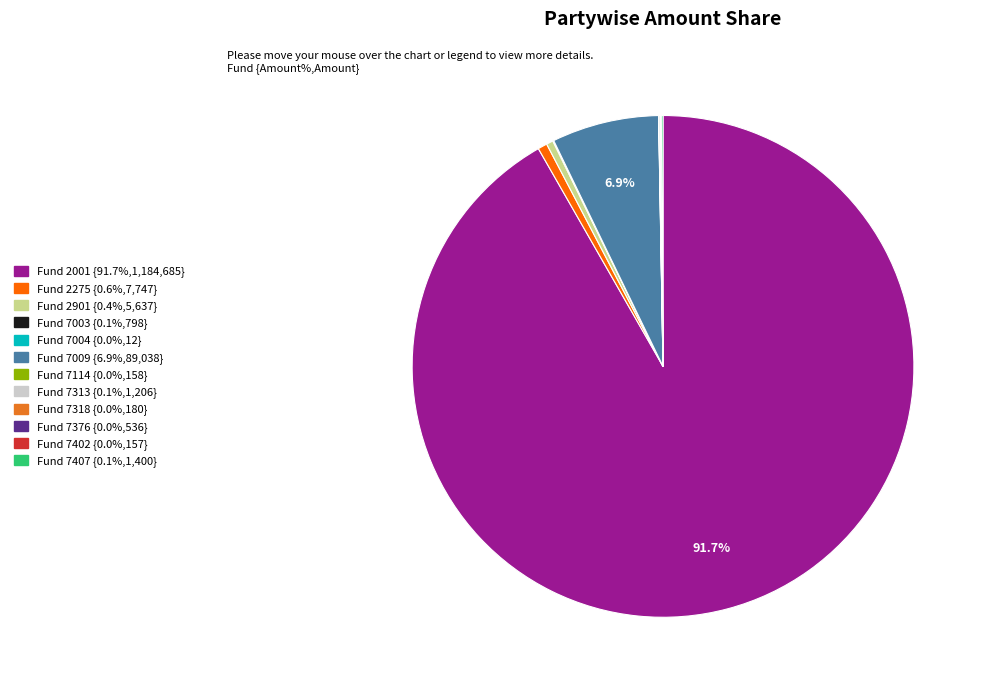

Is there a majority slice in this chart?

Yes